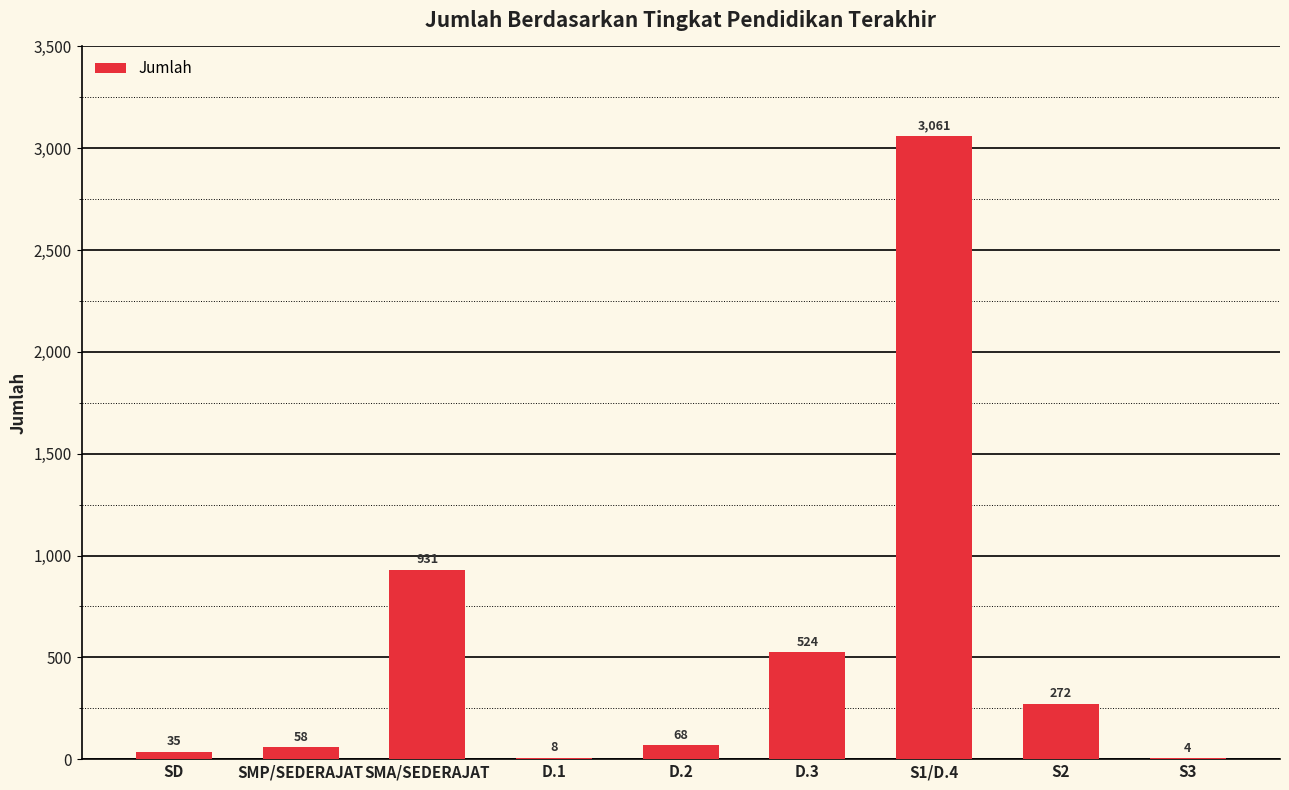

Which category has the highest value across all series?

S1/D.4